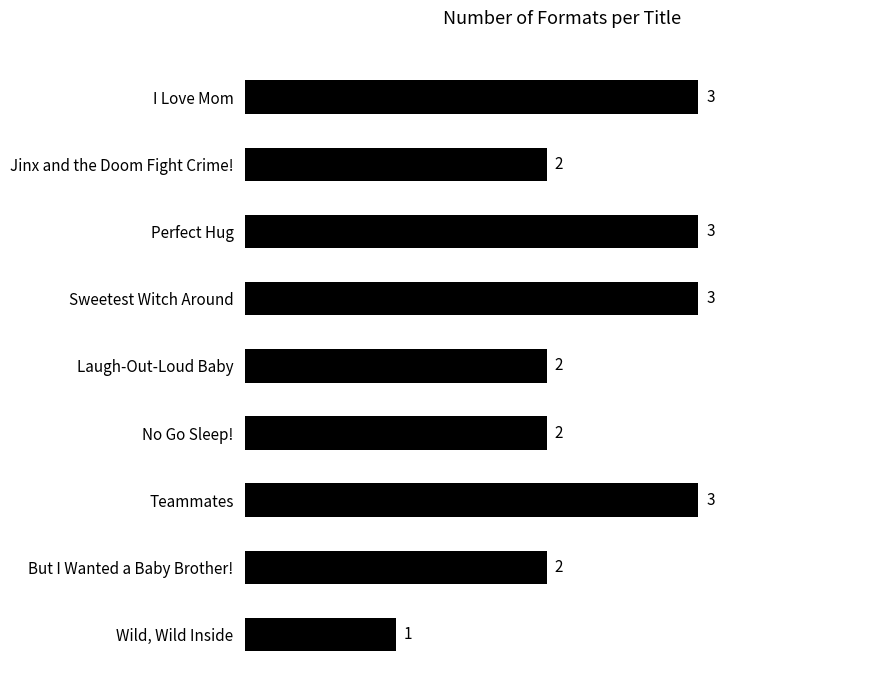

What is the smallest value displayed?

1